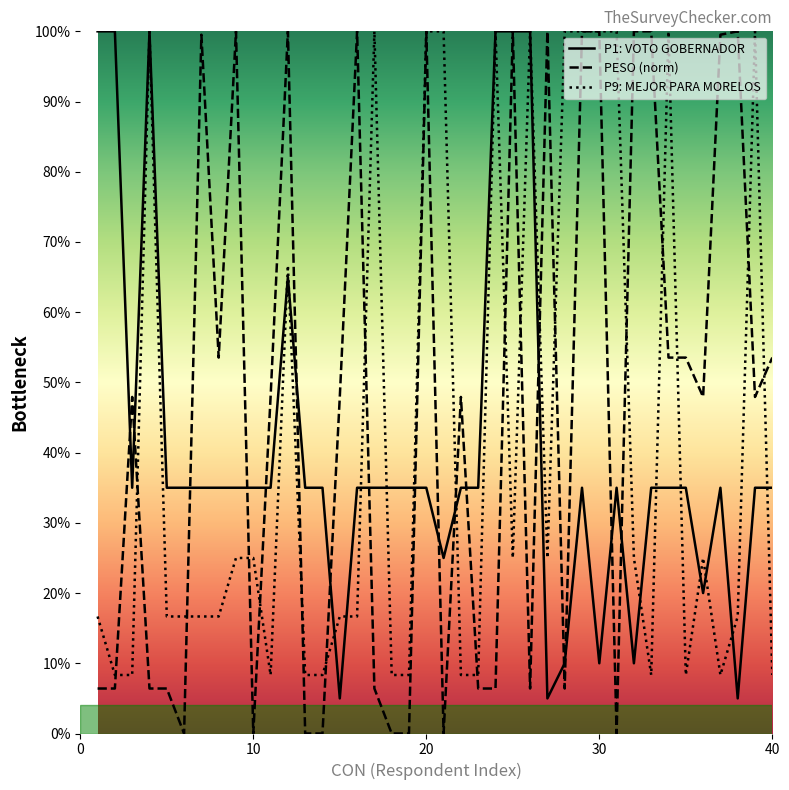

Reading left to right, list all the values displayed in this chart.

P1: VOTO GOBERNADOR: 100.0	100.0	35.0	100.0	35.0	35.0	35.0	35.0	35.0	35.0	35.0	65.0	35.0	35.0	5.0	35.0	35.0	35.0	35.0	35.0	25.0	35.0	35.0	100.0	100.0	100.0	5.0	10.0	35.0	10.0	35.0	10.0	35.0	35.0	35.0	20.0	35.0	5.0	35.0	35.0
PESO (norm): 6.4	6.4	47.9	6.4	6.4	0.0	99.5	53.5	100.0	0.0	47.9	100.0	0.0	0.0	47.9	100.0	6.4	0.0	0.0	100.0	0.0	47.9	6.4	6.4	100.0	6.4	100.0	6.4	100.0	100.0	0.0	100.0	100.0	53.5	53.5	47.9	99.5	100.0	47.9	53.5
P9: MEJOR PARA MORELOS: 16.7	8.3	8.3	100.0	16.7	16.7	16.7	16.7	25.0	25.0	8.3	66.7	8.3	8.3	16.7	16.7	100.0	8.3	8.3	100.0	100.0	8.3	8.3	100.0	25.0	100.0	25.0	100.0	100.0	100.0	100.0	25.0	8.3	100.0	8.3	25.0	8.3	16.7	100.0	8.3